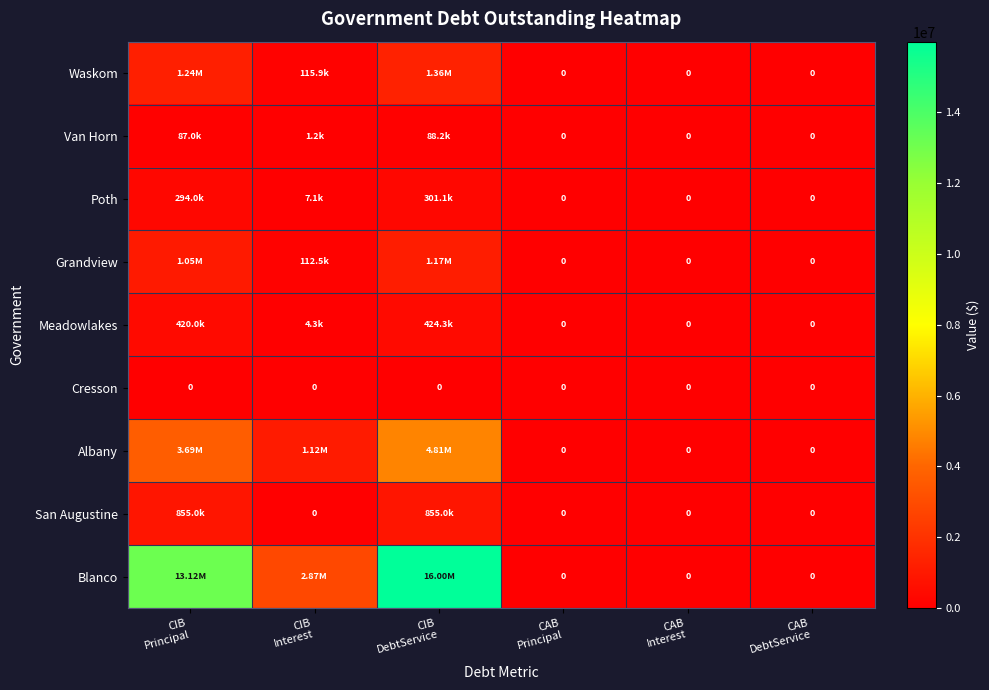

True or false: Poth has a value of 7104.0 at CIB Interest.

True